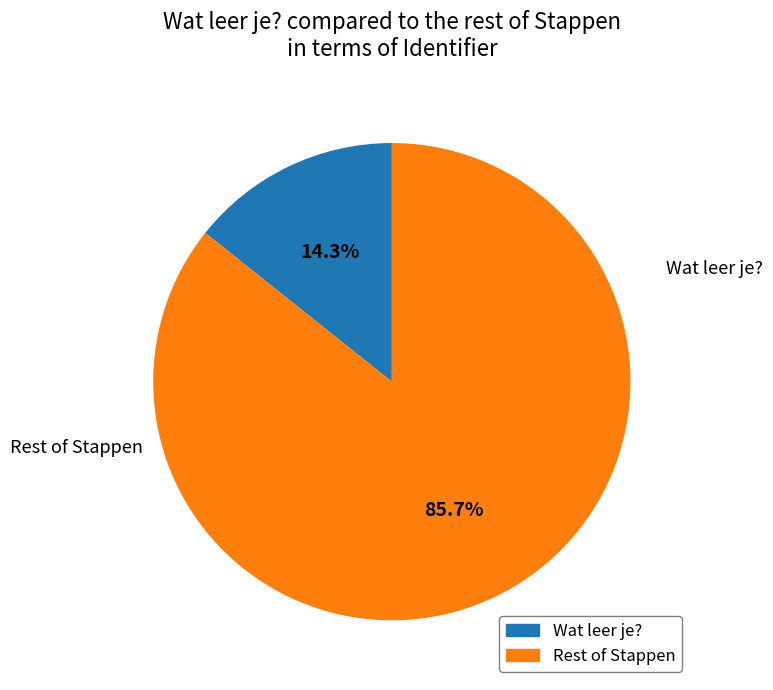

Does any single category account for the majority?

Yes